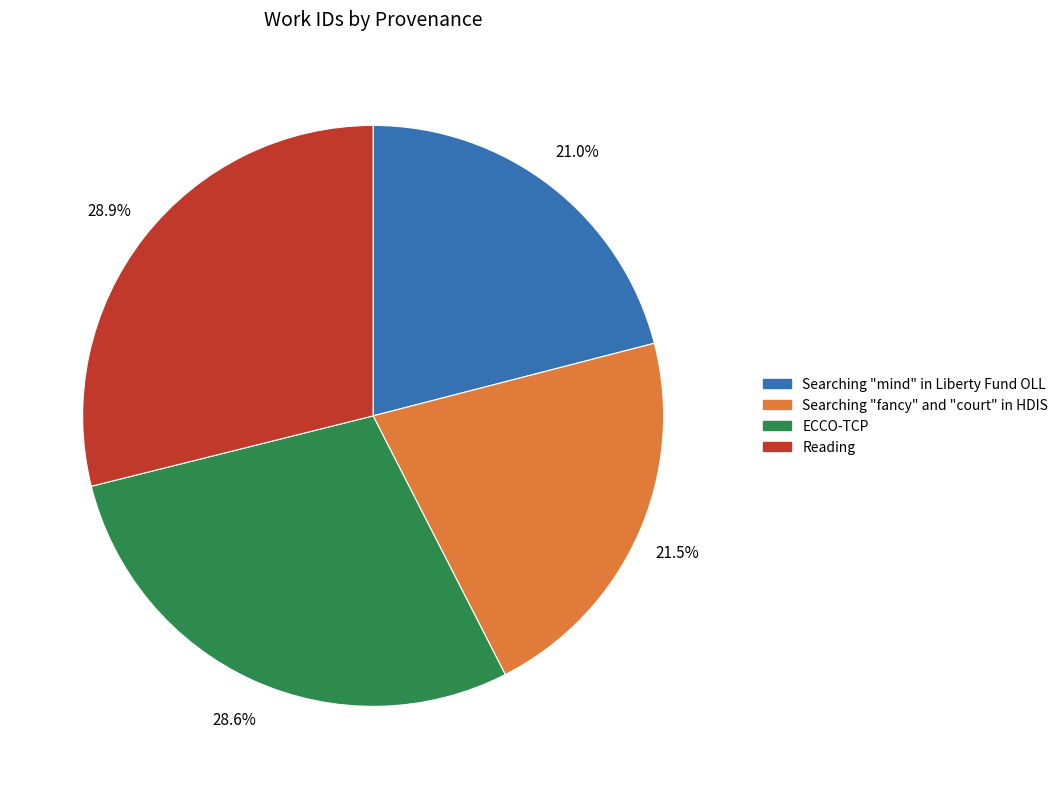

To the nearest percent, what is the combined percentage of Searching "fancy" and "court" in HDIS and ECCO-TCP?

50%